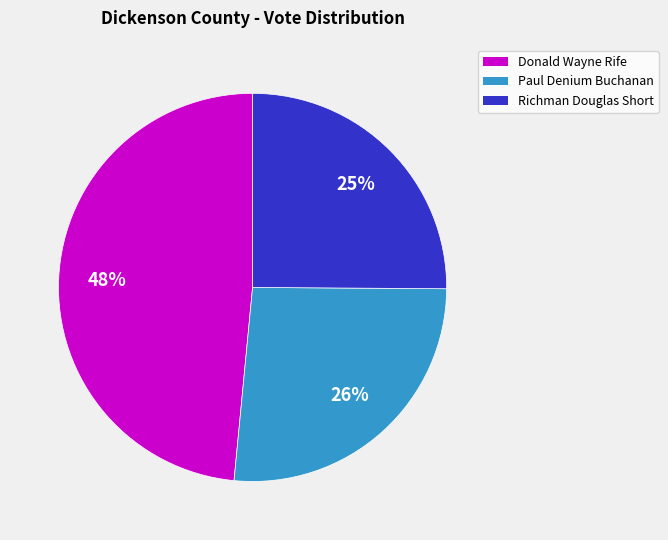

To the nearest percent, what is the average slice percentage?

33%